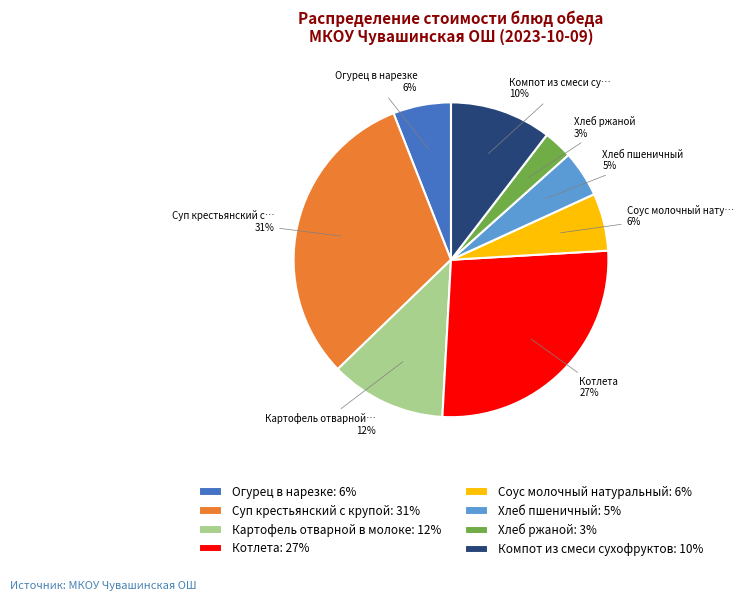

Does any single category account for the majority?

No